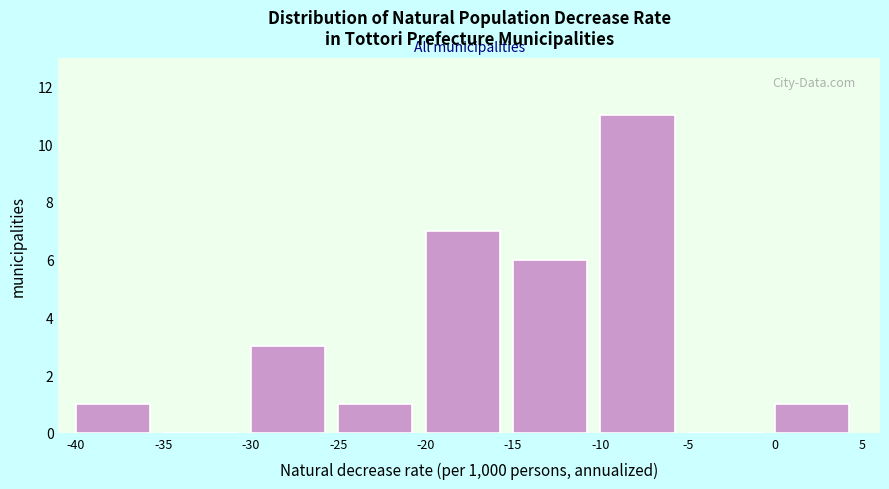

Reading left to right, list every bar in this chart as the range it spans on the x-axis followed by its height. The values are not printed on the chart, so give them approximately, as read against the axis.

-40 to -35: 1
-35 to -30: 0
-30 to -25: 3
-25 to -20: 1
-20 to -15: 7
-15 to -10: 6
-10 to -5: 11
-5 to 0: 0
0 to 5: 1